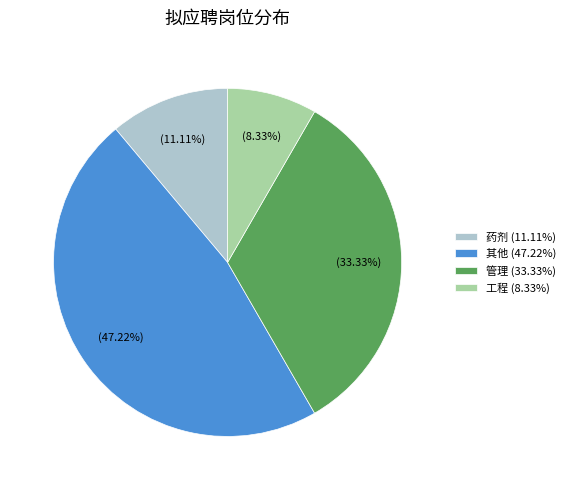

Between 药剂 (11.11%) and 工程 (8.33%), which is larger?

药剂 (11.11%)